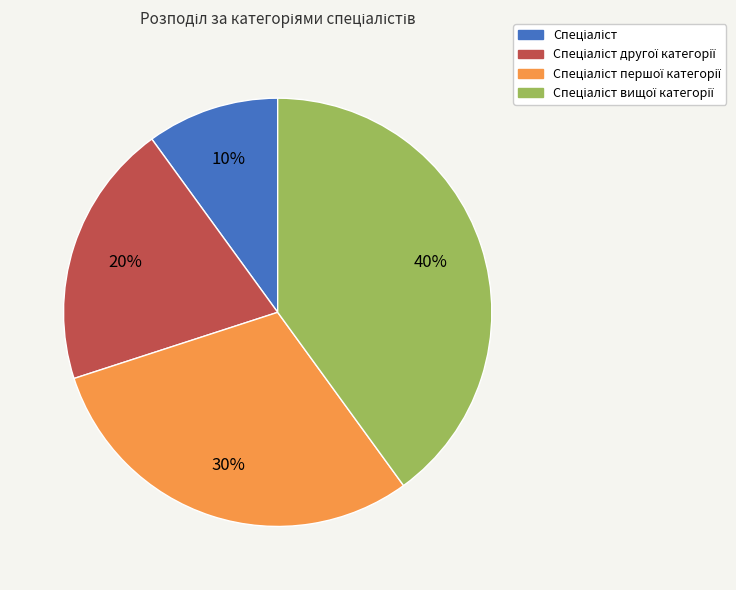

To the nearest percent, what is the average slice percentage?

25%